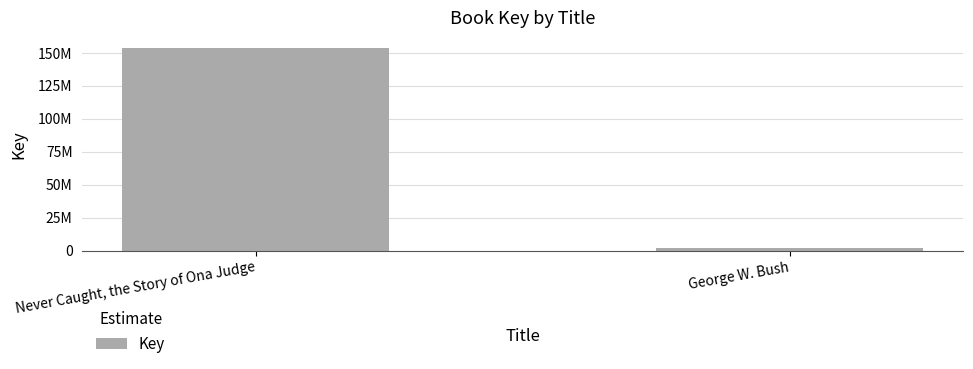

At which label is the value closest to 77832273?

Never Caught, the Story of Ona Judge